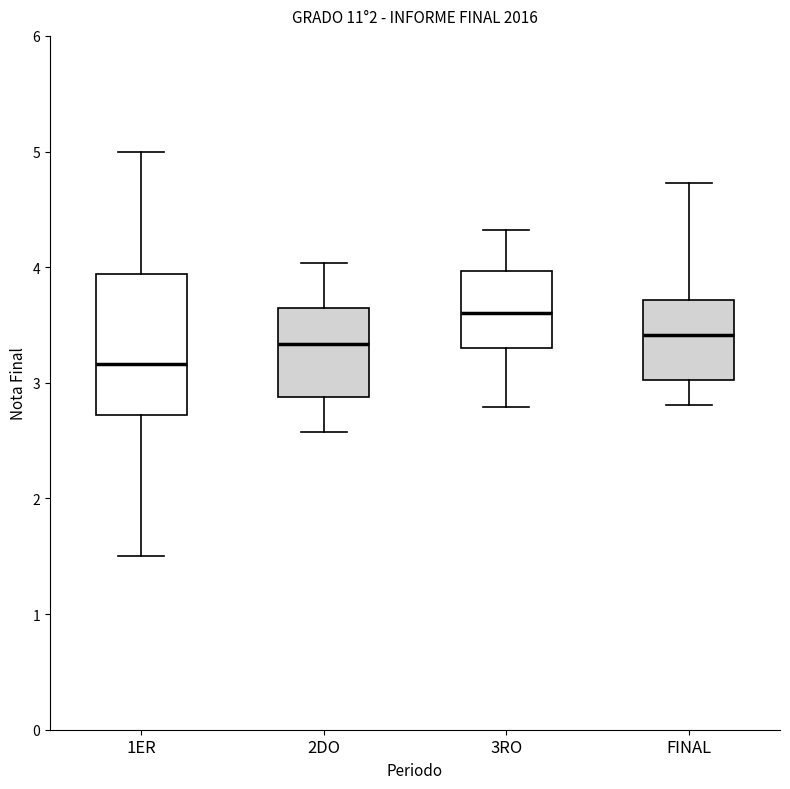

Reading left to right, transcribe this box plot: for each box, give where its median line is, the range the box spans, and where its two whiskers end, as read against the y-axis. The values are not printed on the chart, so give them approximately, as read against the axis.

1ER: median 3.2, box 2.7 to 3.9, whiskers 1.5 to 5.0
2DO: median 3.3, box 2.9 to 3.6, whiskers 2.6 to 4.0
3RO: median 3.6, box 3.3 to 4.0, whiskers 2.8 to 4.3
FINAL: median 3.4, box 3.0 to 3.7, whiskers 2.8 to 4.7